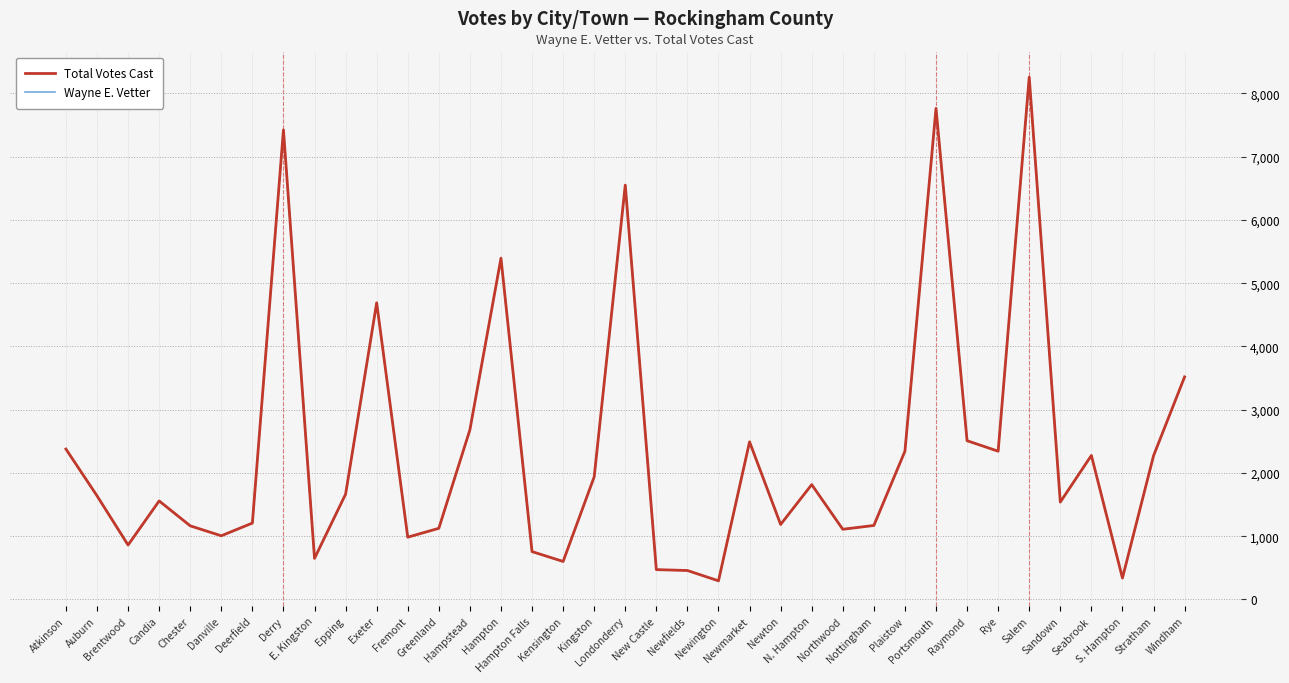

Which series has the largest range (max minus min)?

Total Votes Cast